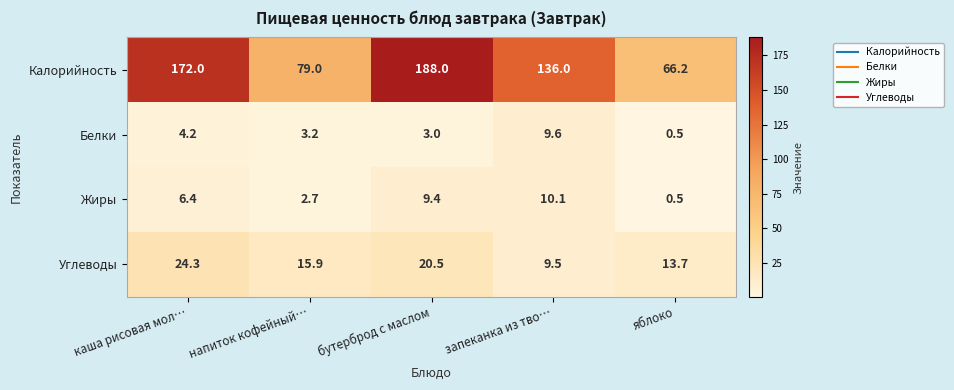

What is the sum of the Углеводы values at напиток кофейный… and запеканка из тво…?

25.4